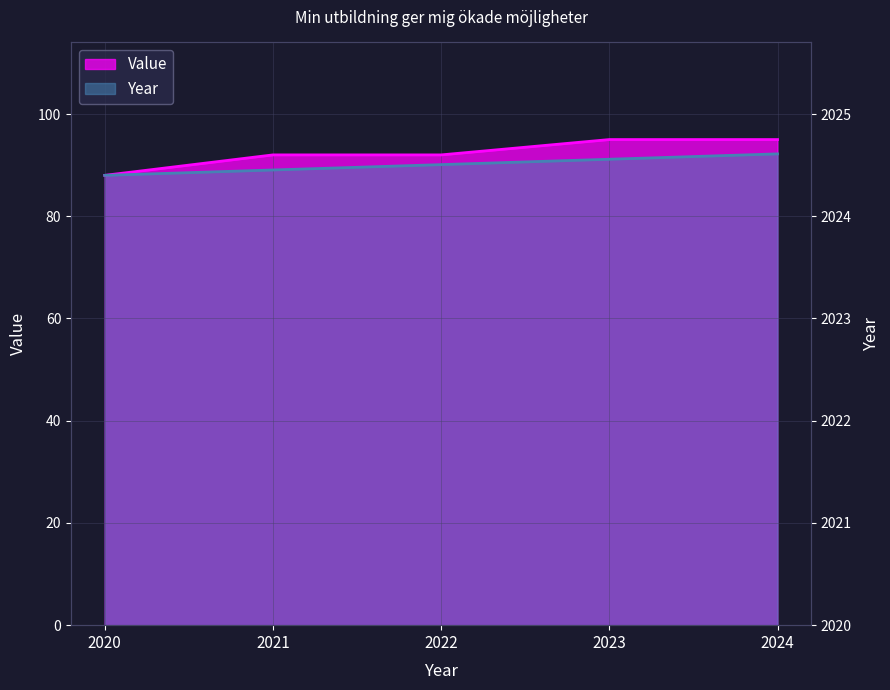

What is the spread (max minus min) of values at 2023?

3.8